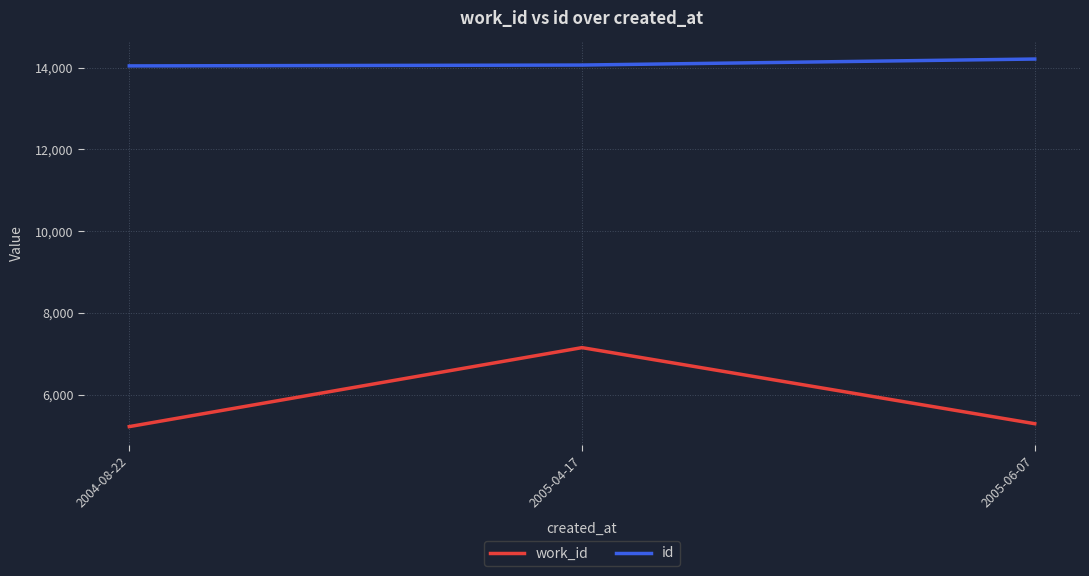

Does the chart have visible grid lines?

Yes